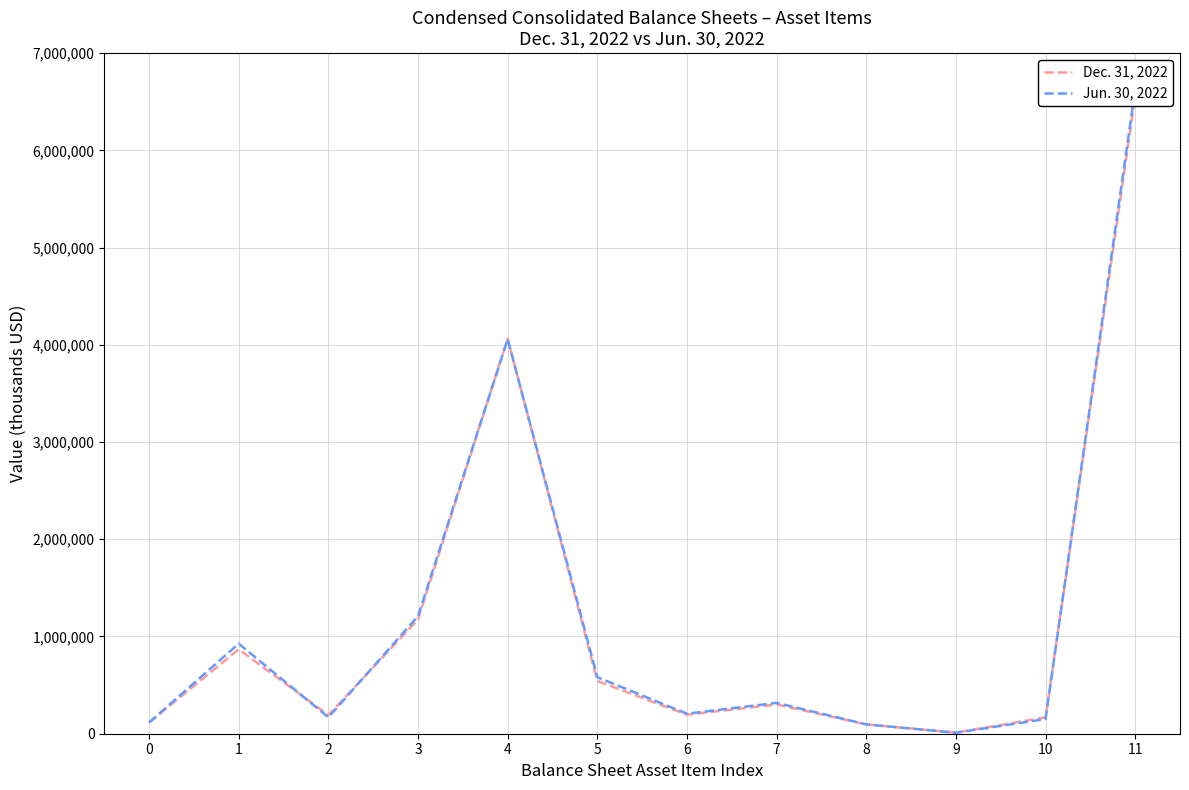

True or false: Dec. 31, 2022 has a value of 168305 at 10.

True